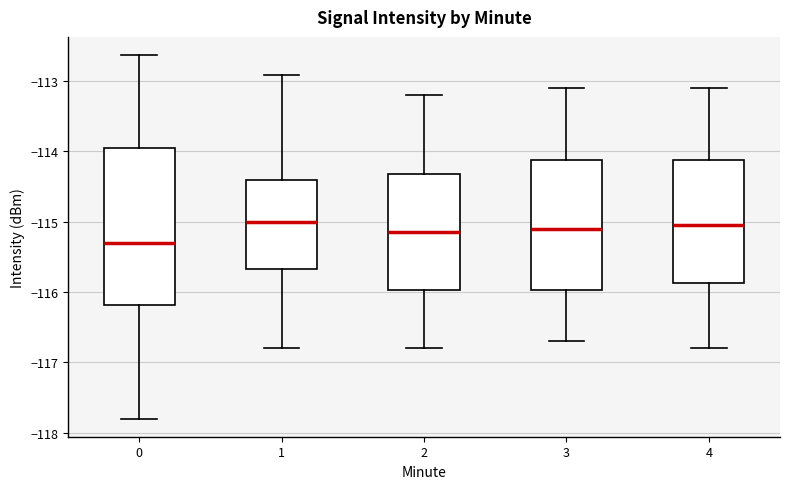

Reading left to right, transcribe this box plot: for each box, give where its median line is, the range the box spans, and where its two whiskers end, as read against the y-axis. The values are not printed on the chart, so give them approximately, as read against the axis.

0: median -115.3, box -116.2 to -114.0, whiskers -117.8 to -112.6
1: median -115.0, box -115.7 to -114.4, whiskers -116.8 to -112.9
2: median -115.1, box -116.0 to -114.3, whiskers -116.8 to -113.2
3: median -115.1, box -116.0 to -114.1, whiskers -116.7 to -113.1
4: median -115.0, box -115.9 to -114.1, whiskers -116.8 to -113.1